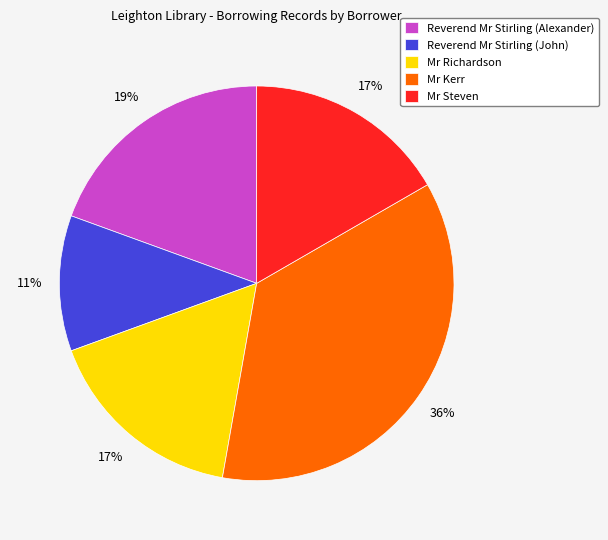

Between Mr Richardson and Reverend Mr Stirling (John), which is larger?

Mr Richardson